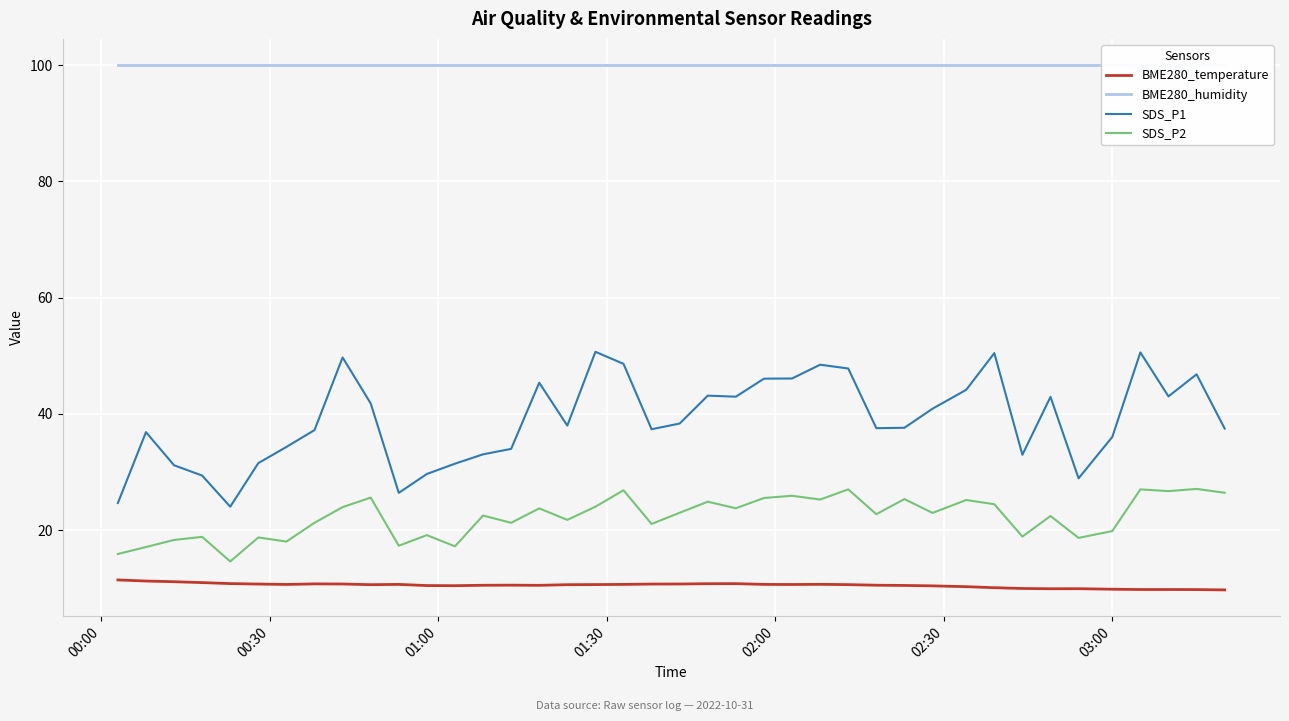

What is the lowest value of the BME280_temperature series?

9.7